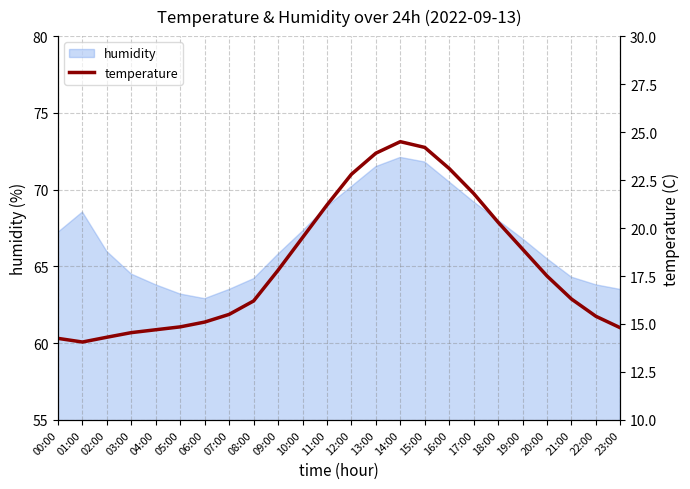

The value of humidity at 23:00 is 41.7. True or false?

False